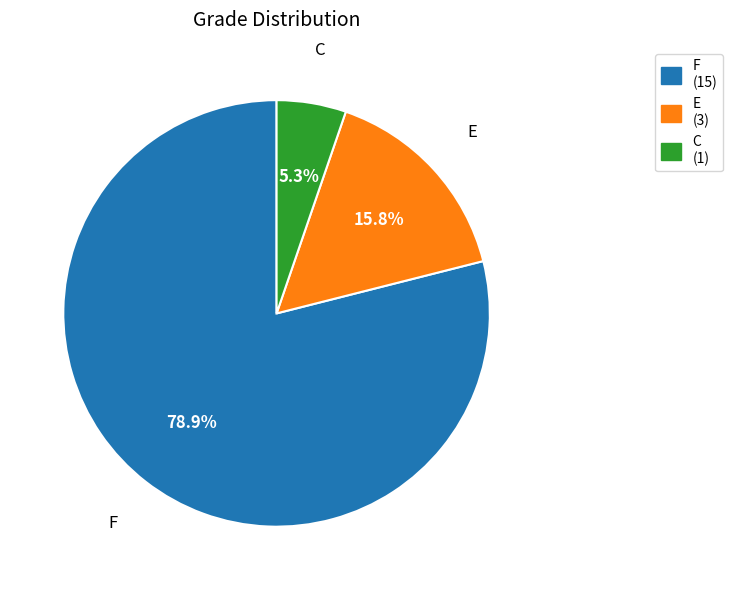

How much of the chart is everything except F?

21.1%